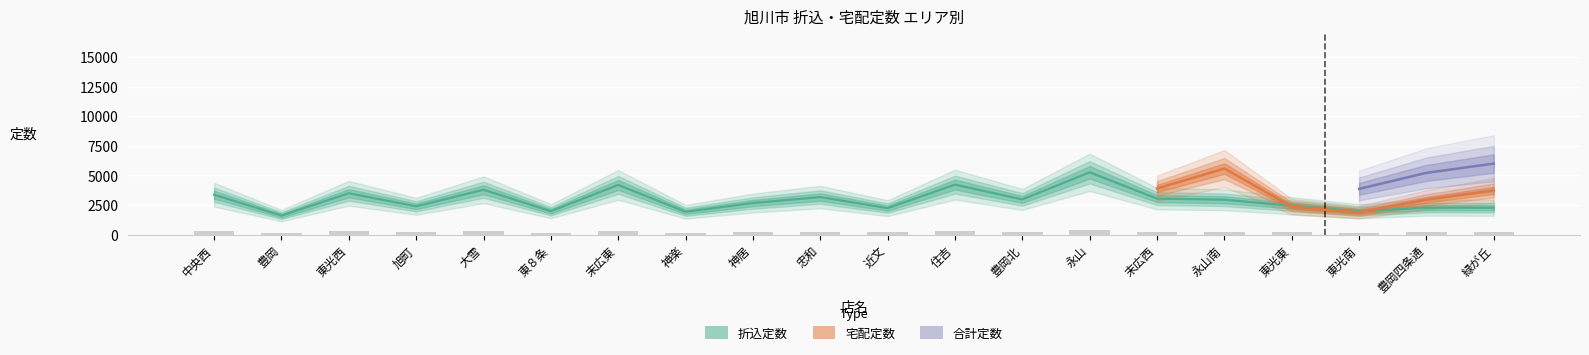

Rank the categories by 折込定数 value from lowest to highest.

豊岡, 神楽, 東８条, 東光南, 近文, 緑が丘, 豊岡四条通, 旭町, 東光東, 神居, 永山南, 豊岡北, 末広西, 忠和, 中央西, 東光西, 大雪, 末広東, 住吉, 永山